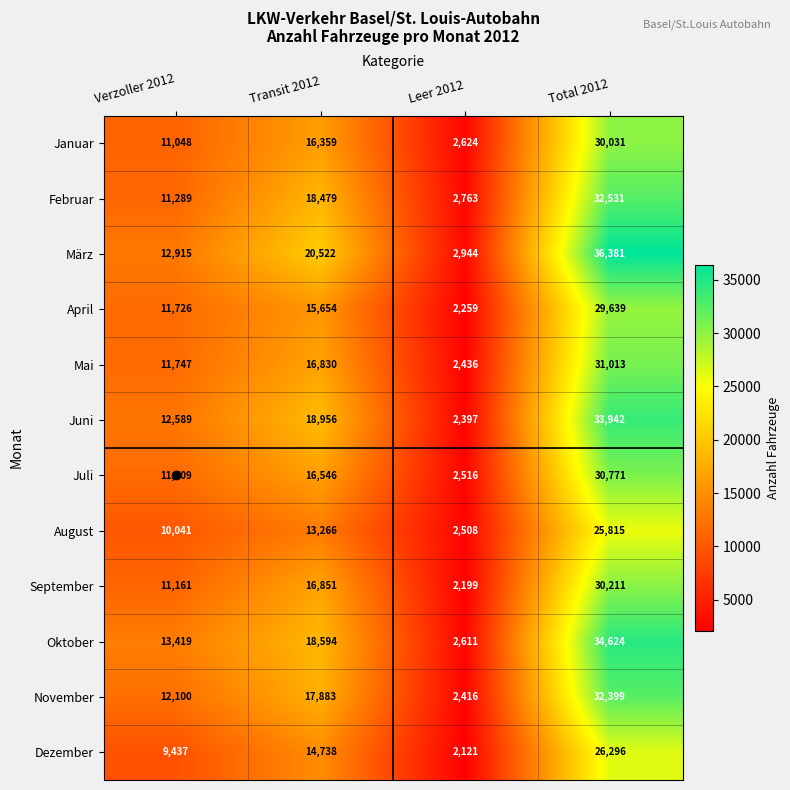

List the series in order of their peak value, highest first.

März, Oktober, Juni, Februar, November, Mai, Juli, September, Januar, April, Dezember, August